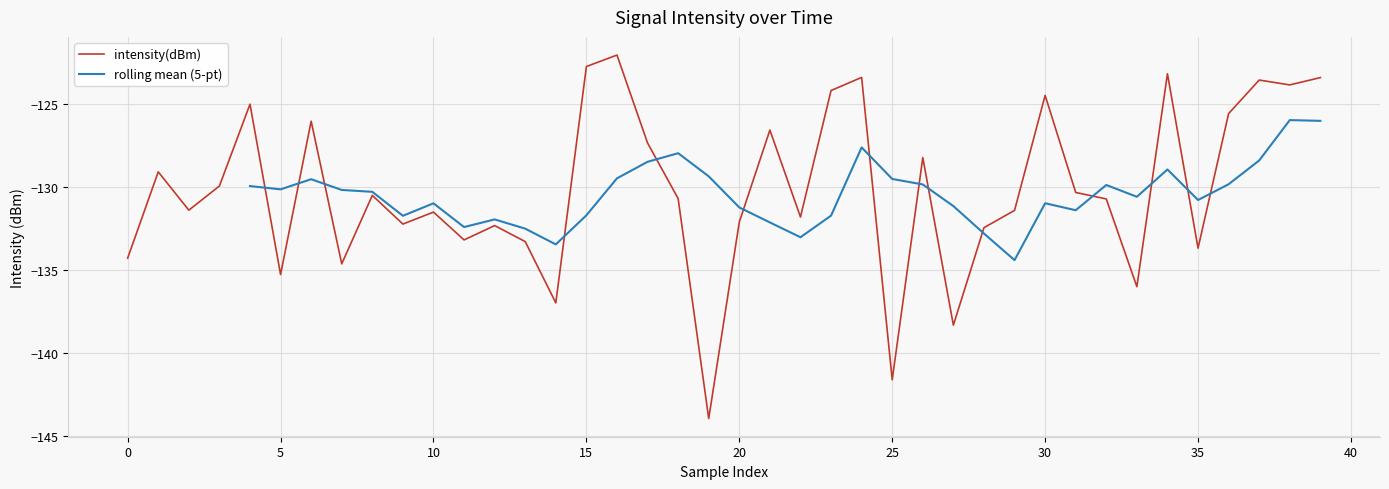

What is the change in value from 13 to 28?

+0.8